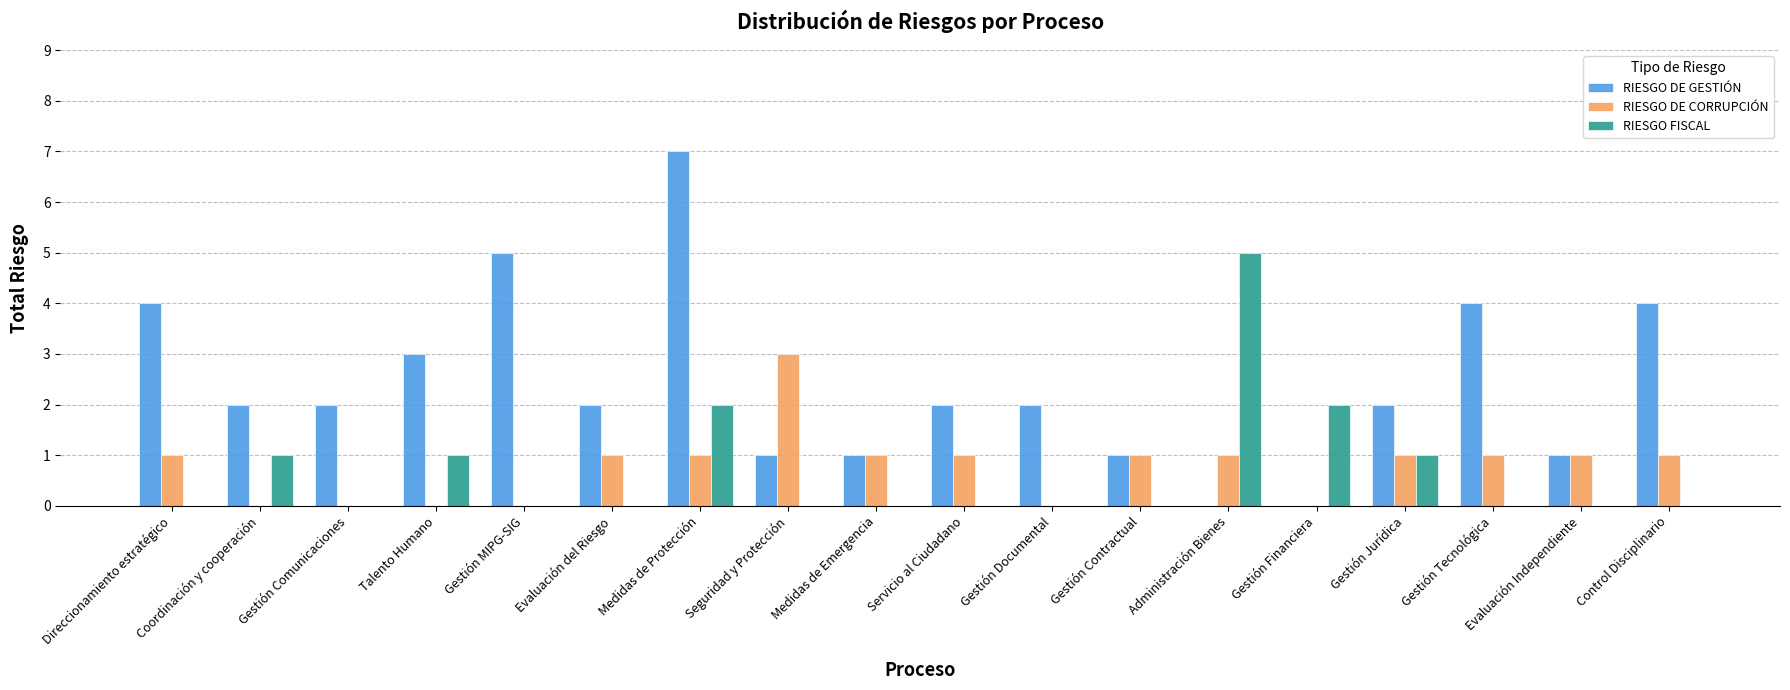

True or false: RIESGO DE GESTIÓN has a value of 3 at Servicio al Ciudadano.

False